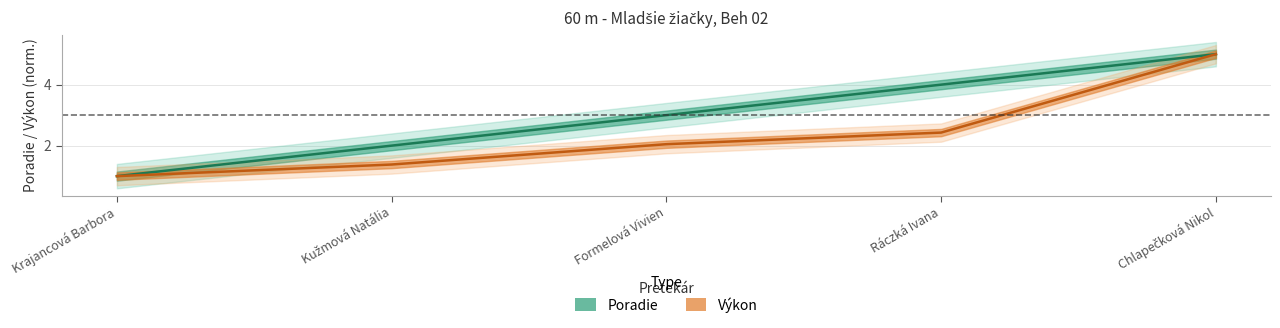

Rank the series by their average value, from lowest to highest.

Výkon, Poradie